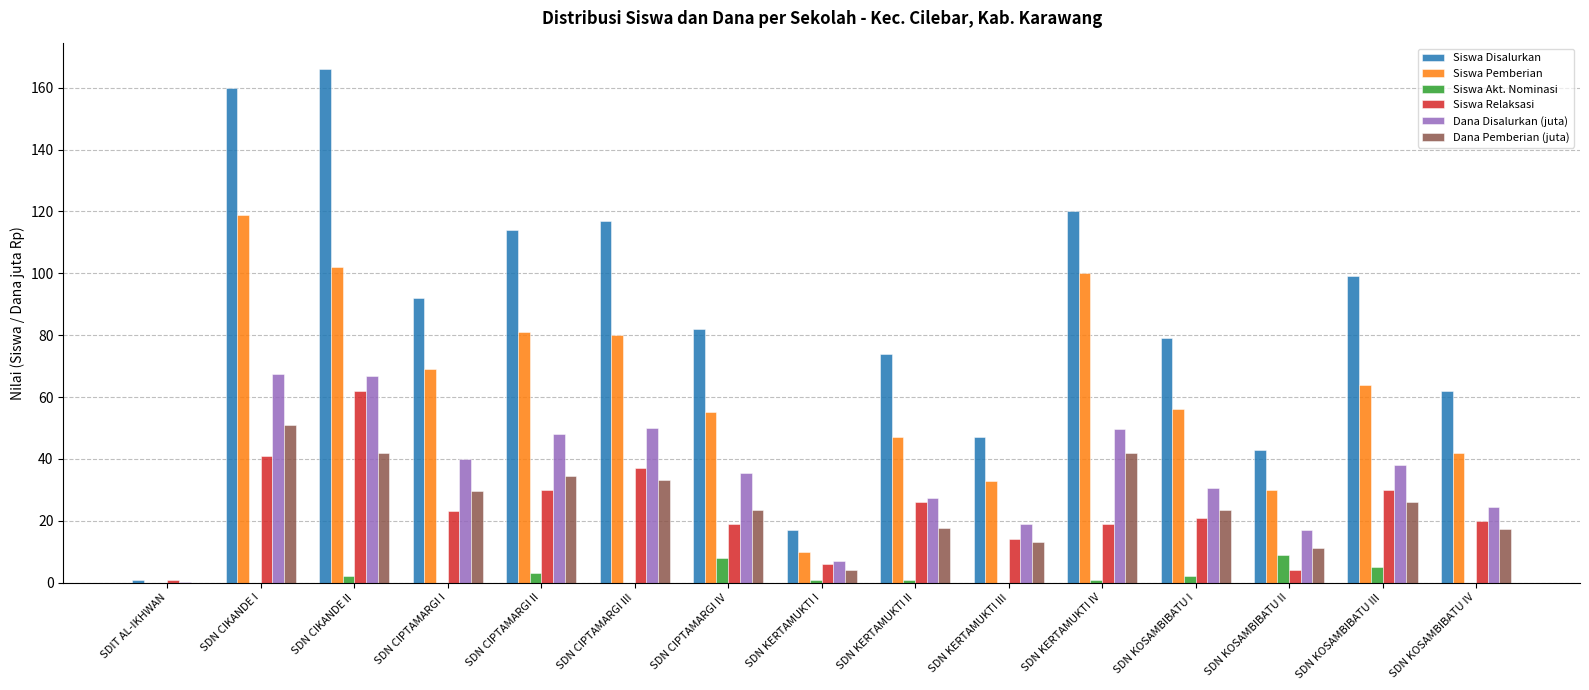

Which series has the largest total across all categories?

Siswa Disalurkan